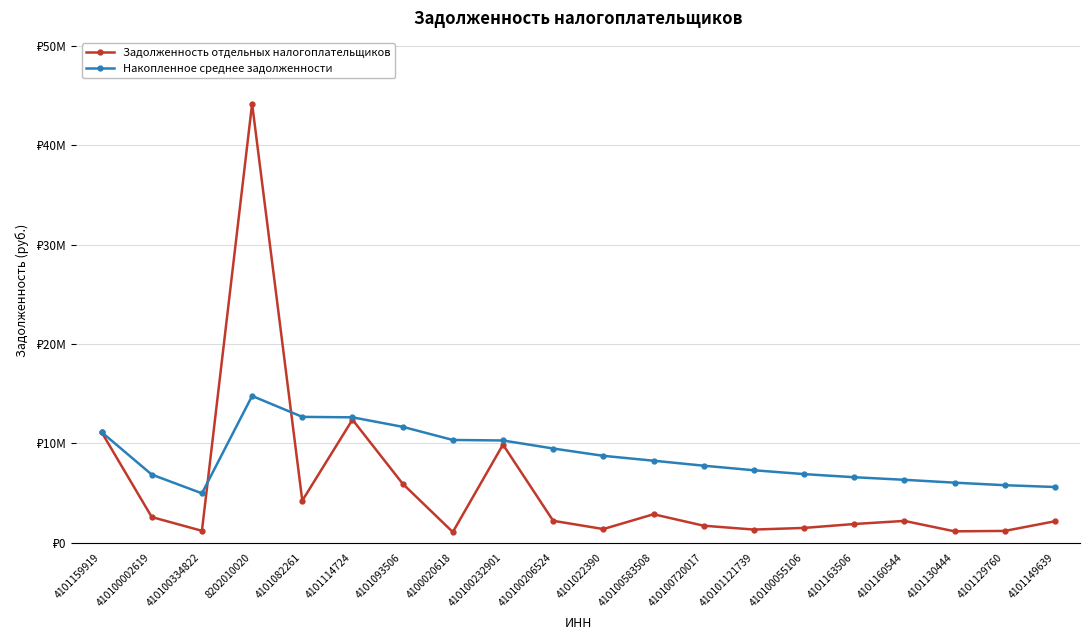

At which category does Накопленное среднее задолженности reach its first local peak?

8202010020